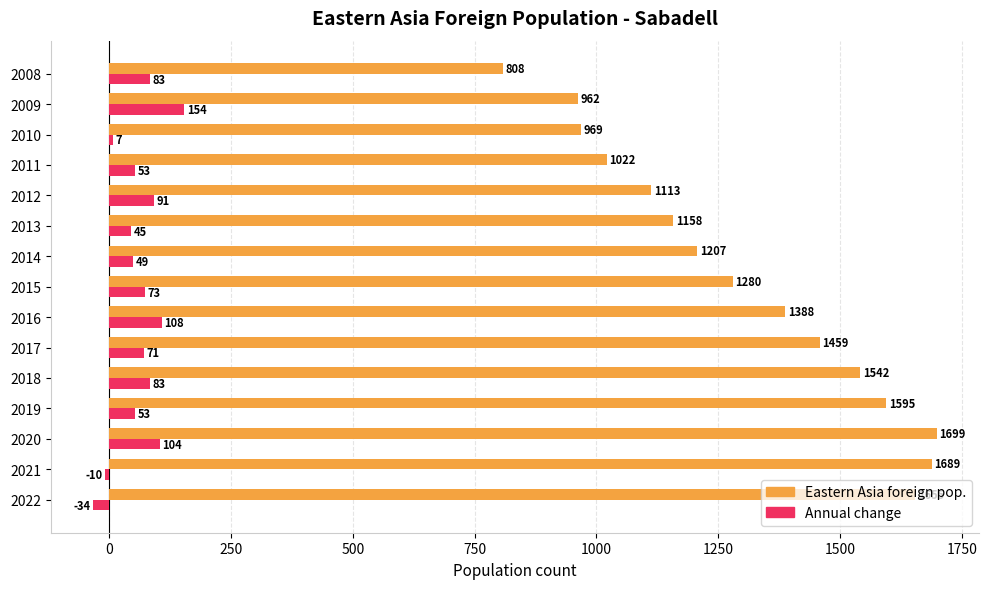

What are all the series names shown in the legend?

Eastern Asia foreign pop., Annual change